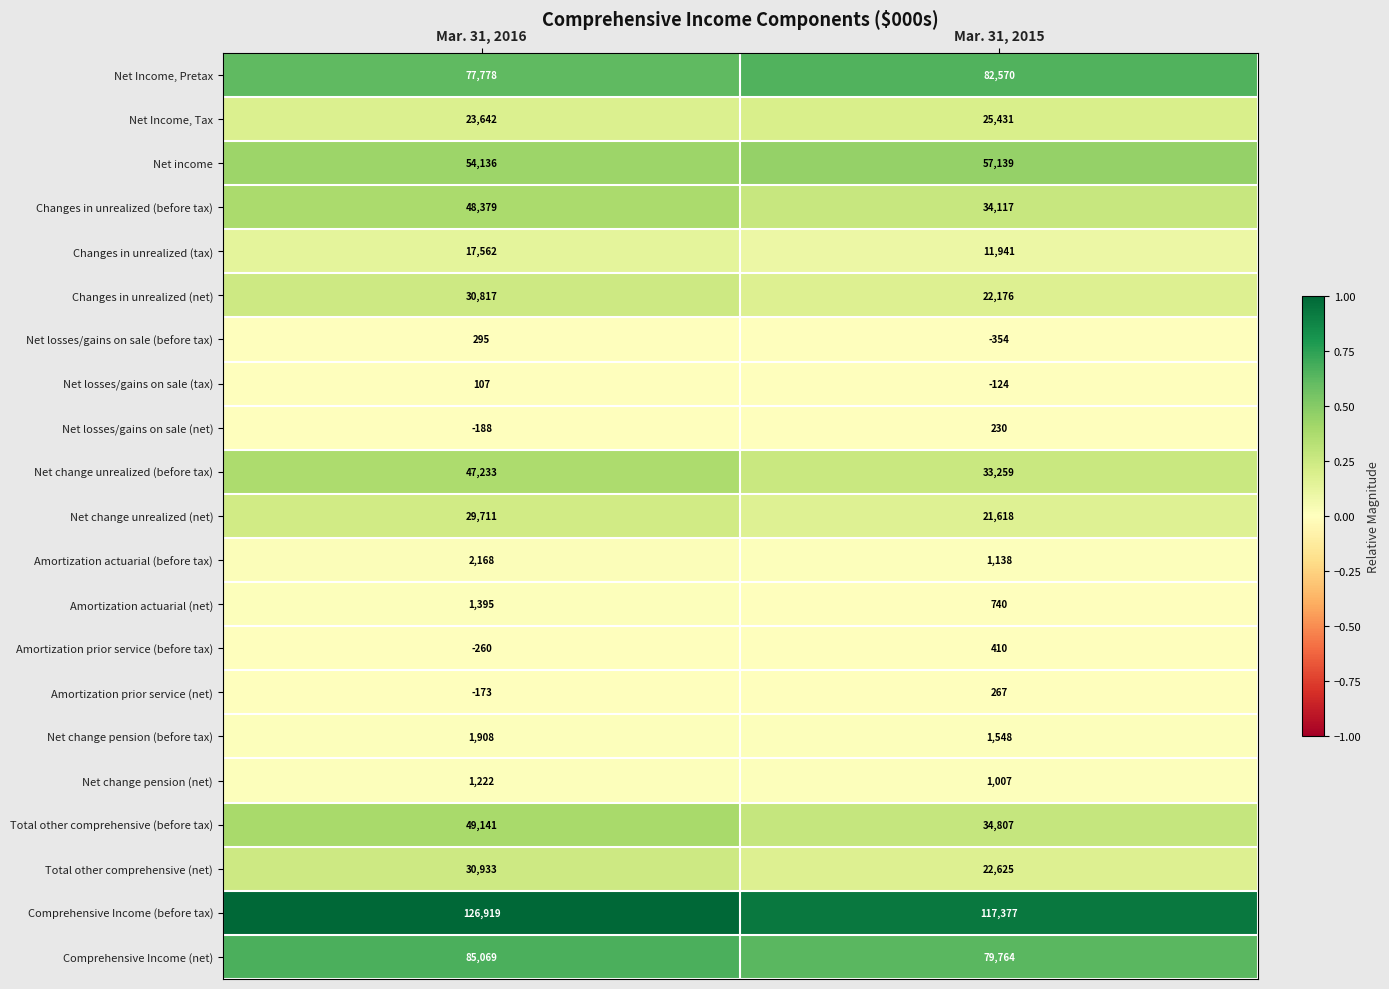

At which label is Comprehensive Income (net) closest to 82416?

Mar. 31, 2015